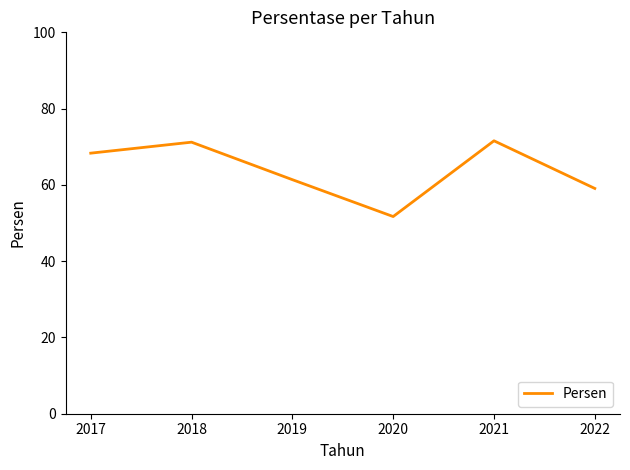

What is the maximum value shown in the chart?

71.6